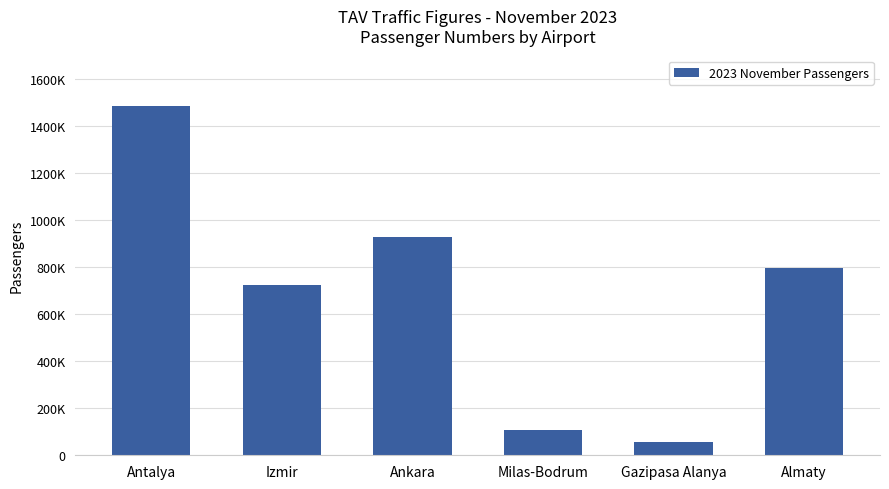

Which category has the lowest value across all series?

Gazipasa Alanya